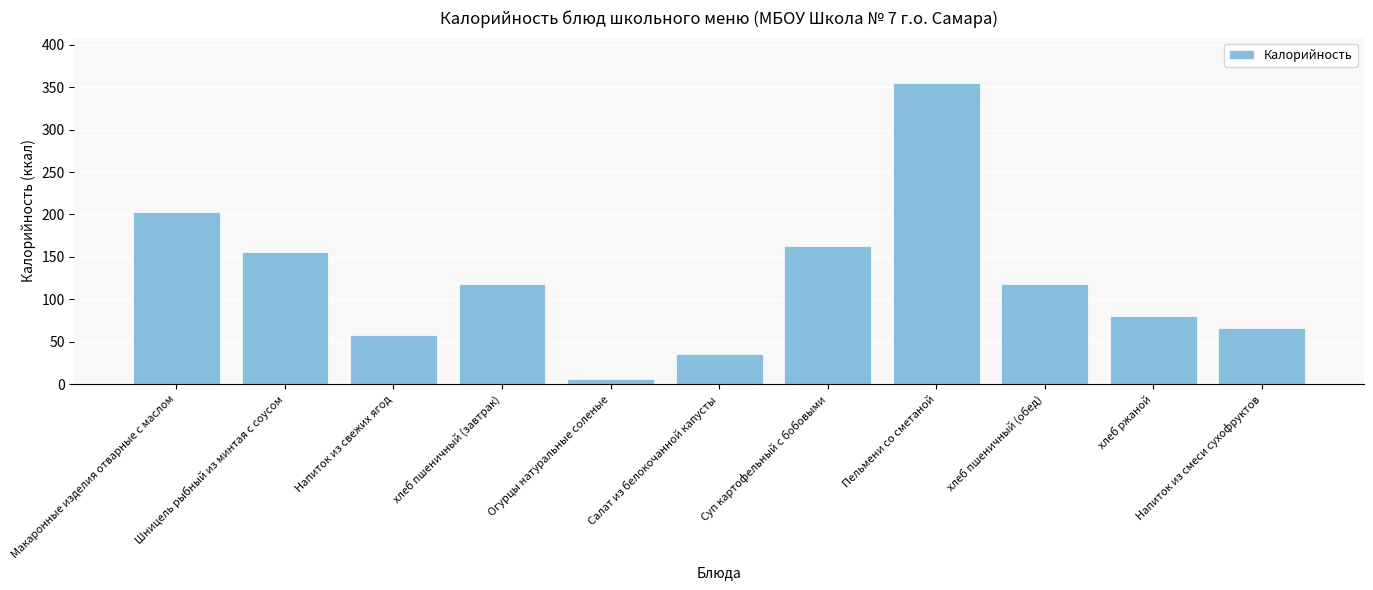

What is the label of the 2nd bar from the right?

хлеб ржаной